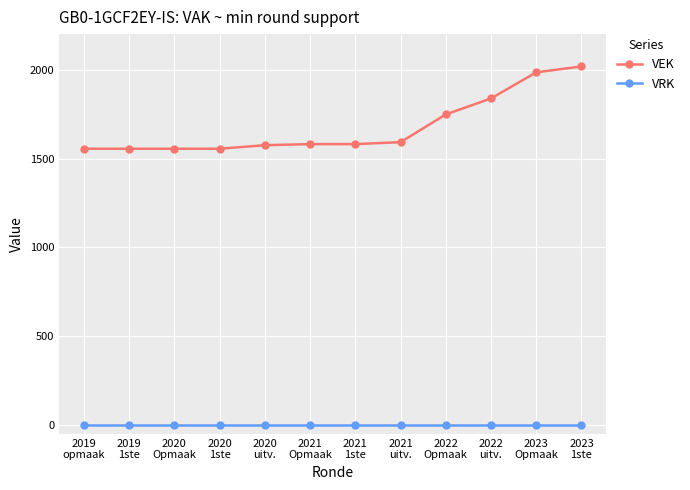

What is the label of the 9th point from the left?

2022
Opmaak